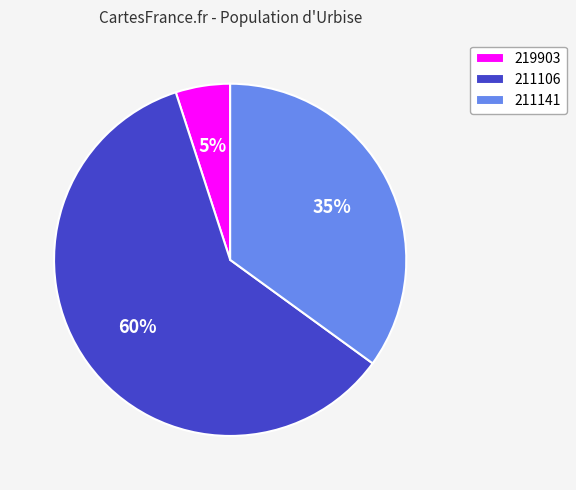

Does 211141 represent more than half of the total?

No